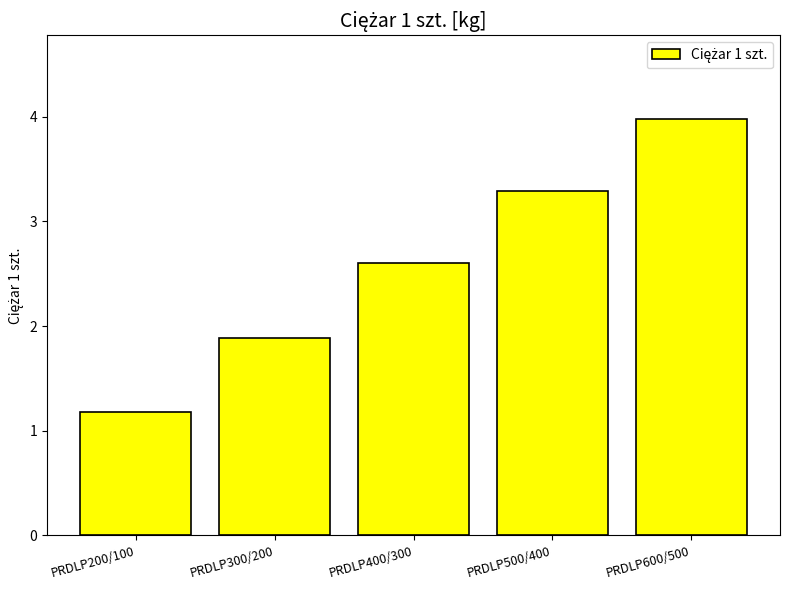

Which has a higher value, PRDLP600/500 or PRDLP200/100?

PRDLP600/500